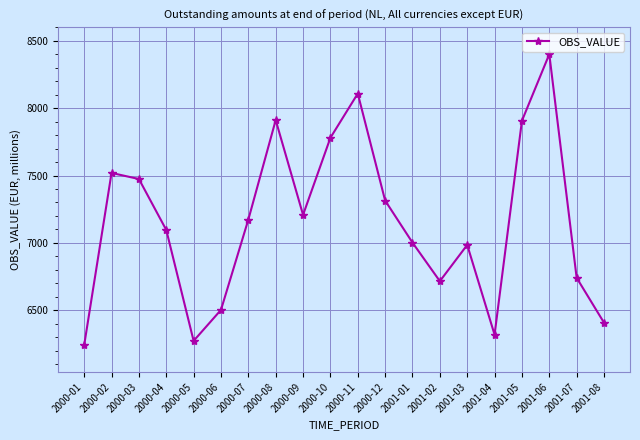

How many interior local peaks (higher than both neighbors) does the data have?

5